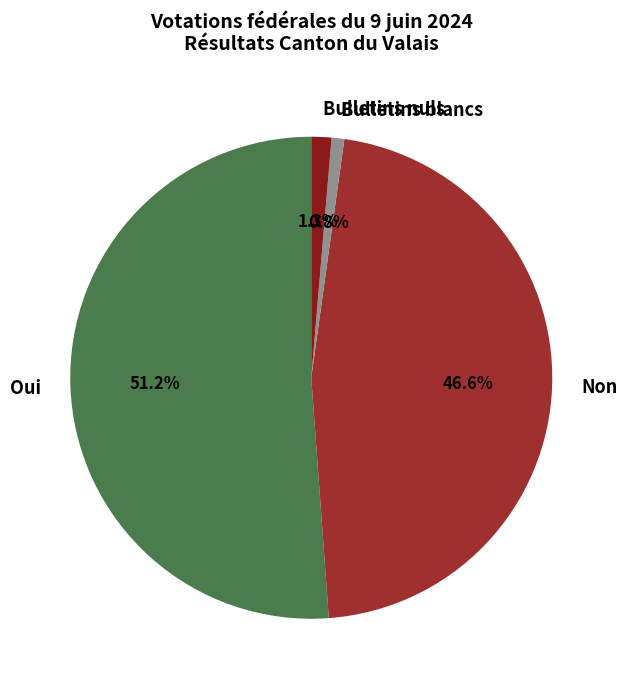

What percentage is the Non slice, to the nearest percent?

47%